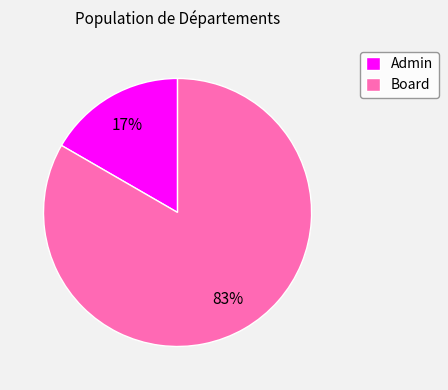

To the nearest percent, what is the average slice percentage?

50%